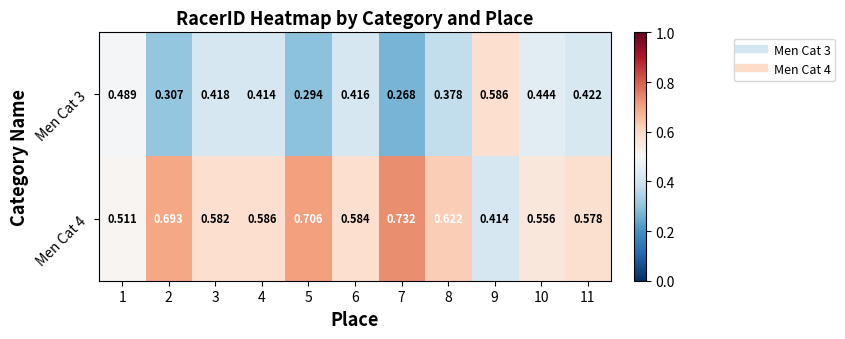

Is the value of Men Cat 3 at 3 greater than the value of Men Cat 4 at 2?

No